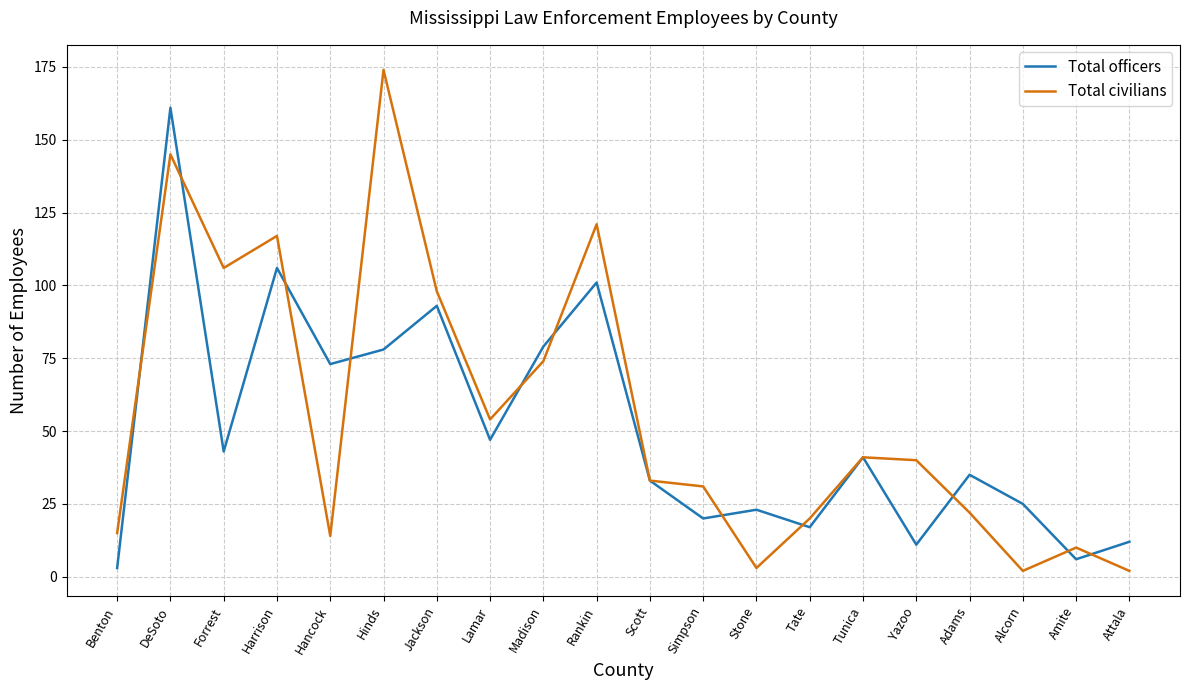

What is the sum of the Total officers values at Amite and Forrest?

49